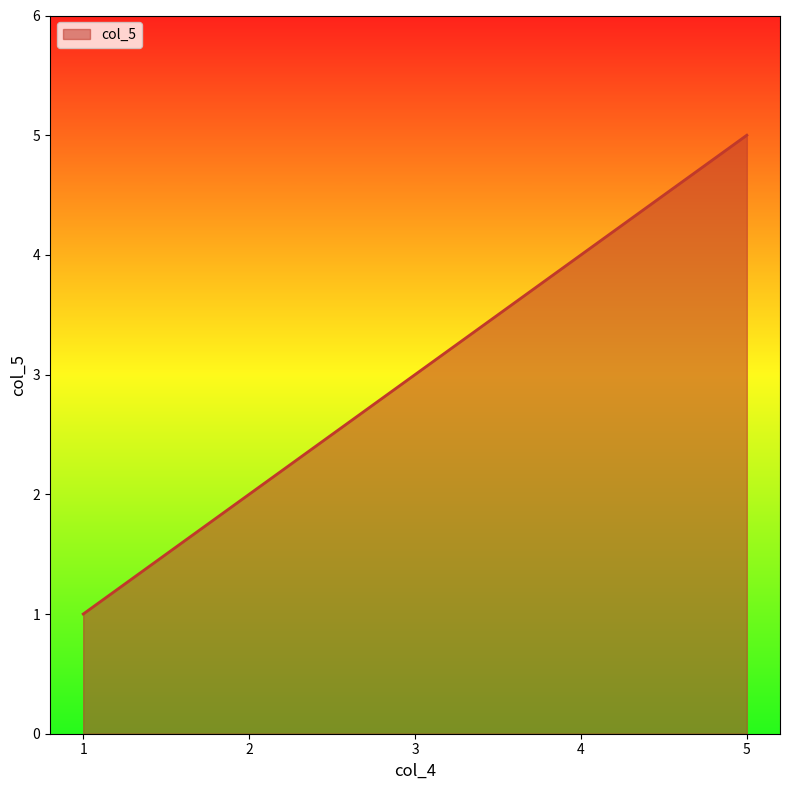

How many categories are shown in the chart?

5